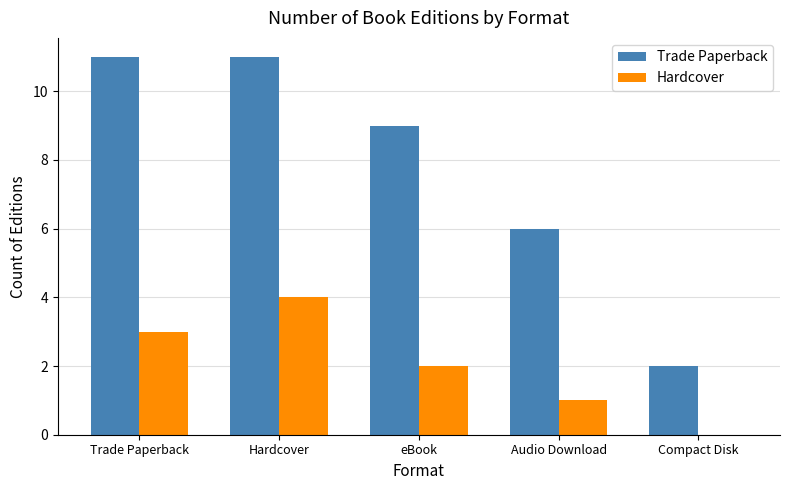

Reading left to right, list all the values displayed in this chart.

Trade Paperback: Trade Paperback=11	Hardcover=11	eBook=9	Audio Download=6	Compact Disk=2
Hardcover: Trade Paperback=3	Hardcover=4	eBook=2	Audio Download=1	Compact Disk=0